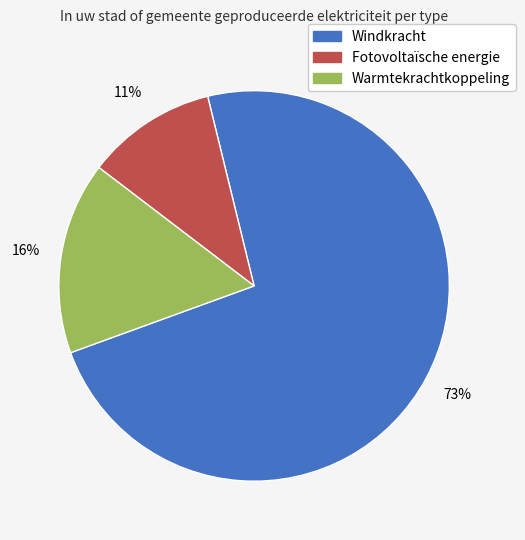

Do Windkracht and Fotovoltaïsche energie together represent more than half of the pie?

Yes